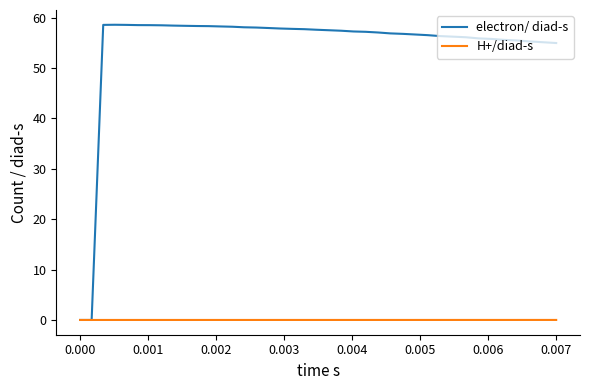

Which series has the largest total across all categories?

electron/ diad-s